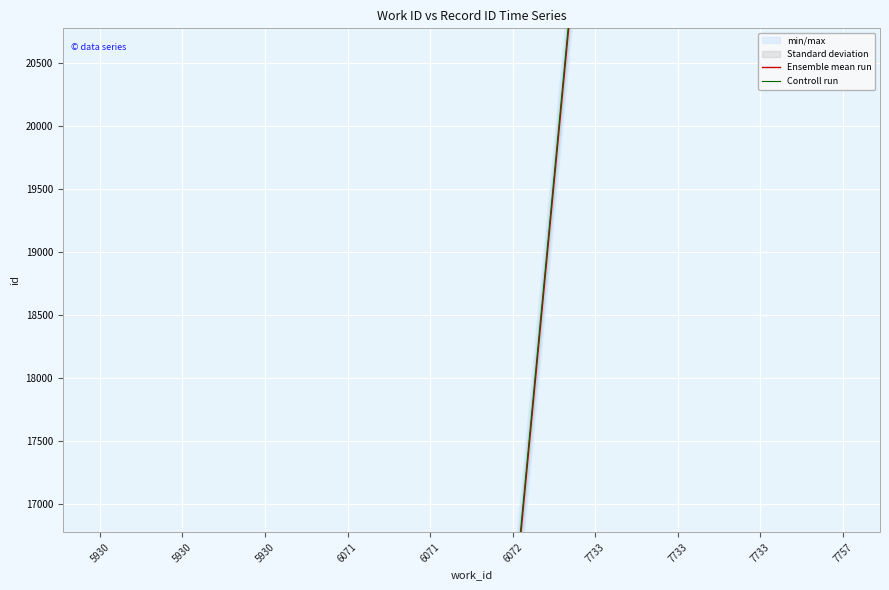

Reading right to left, what are all the values shown in this chart?

Ensemble mean run: 23170	23003	23002	23001	16075	16074	16073	15809	15795	15760
Controll run: 23220	23053	23052	23051	16125	16124	16123	15859	15845	15810